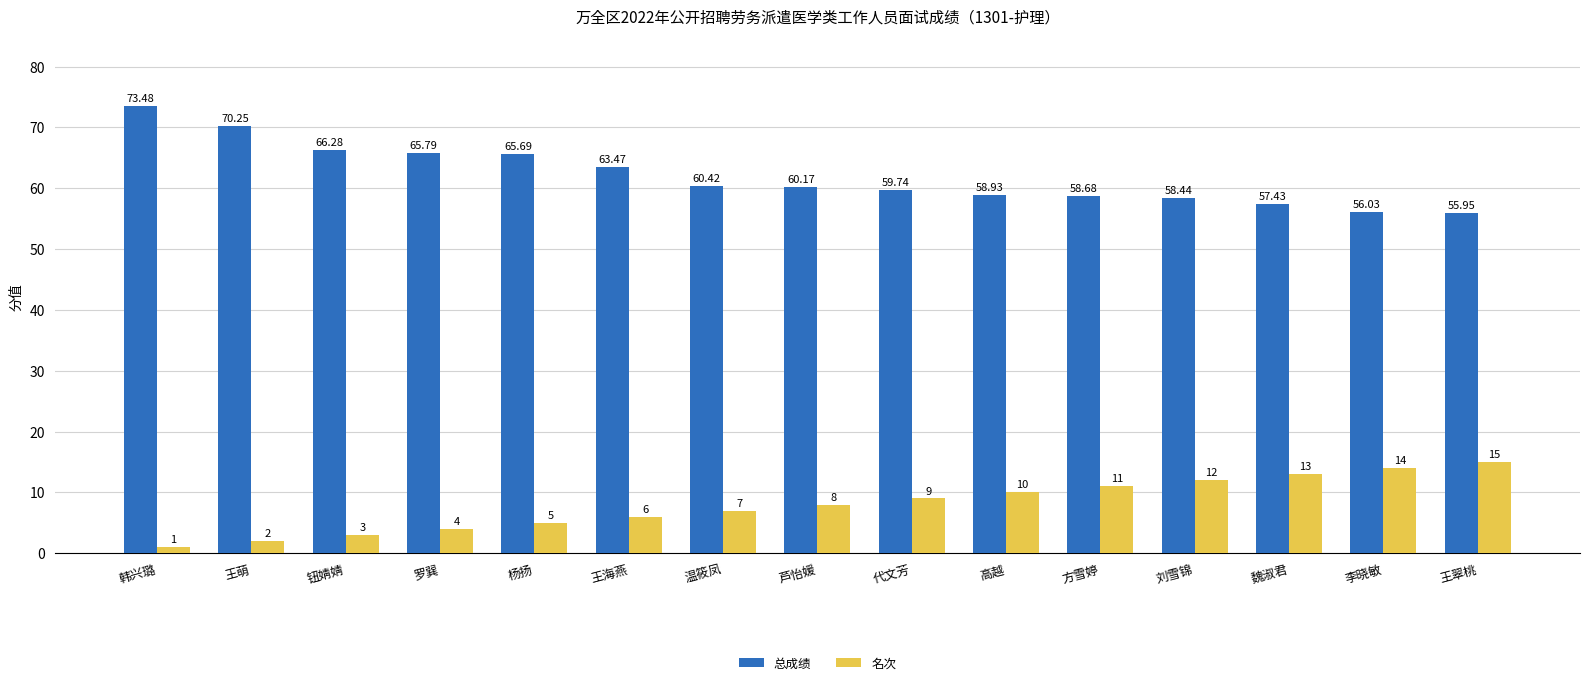

At which category does the chart reach its peak across all series?

韩兴璐